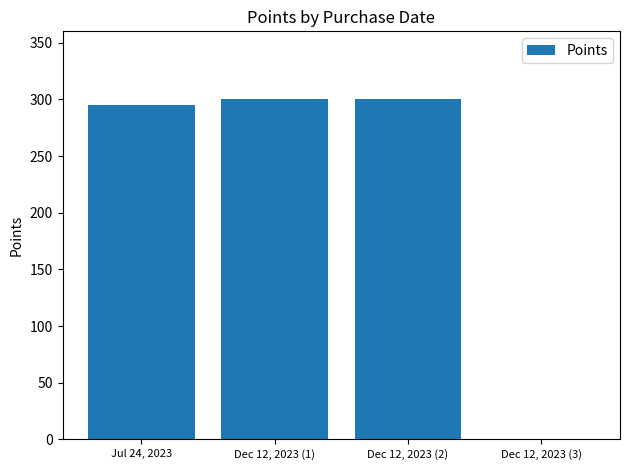

Reading right to left, what are all the values shown in this chart?

Dec 12, 2023 (3)=0	Dec 12, 2023 (2)=300	Dec 12, 2023 (1)=300	Jul 24, 2023=295